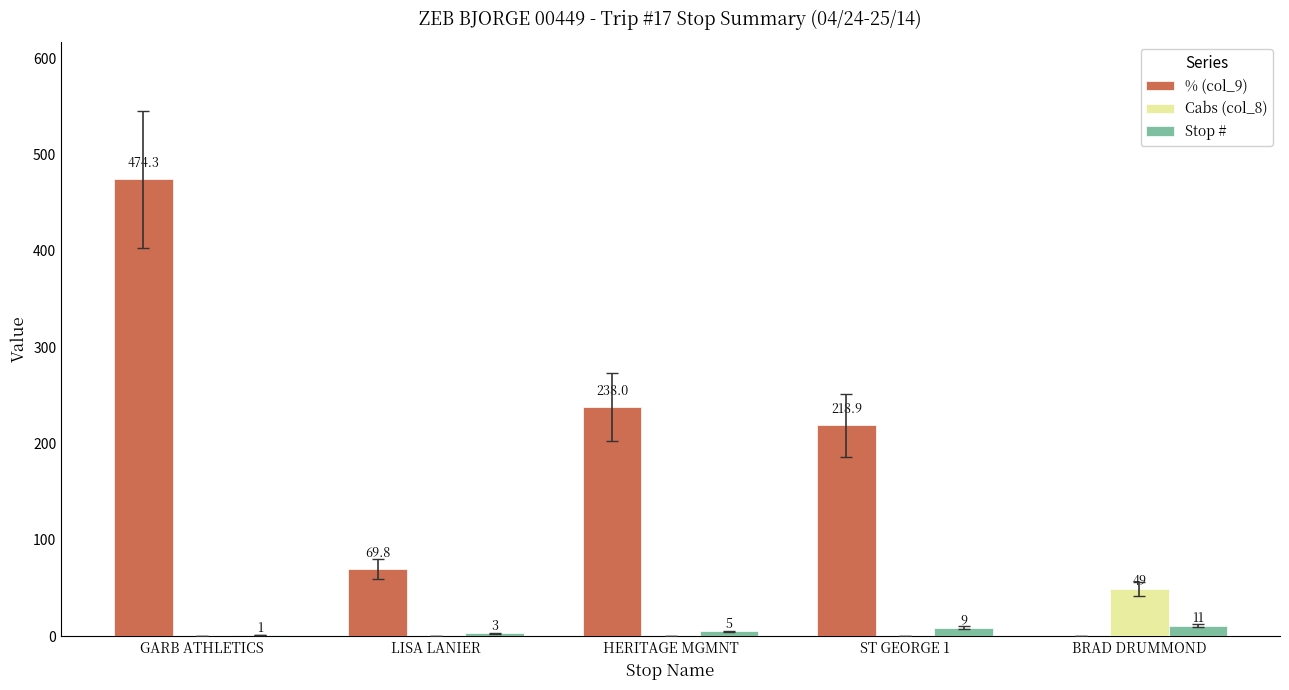

How many categories are shown in the chart?

5